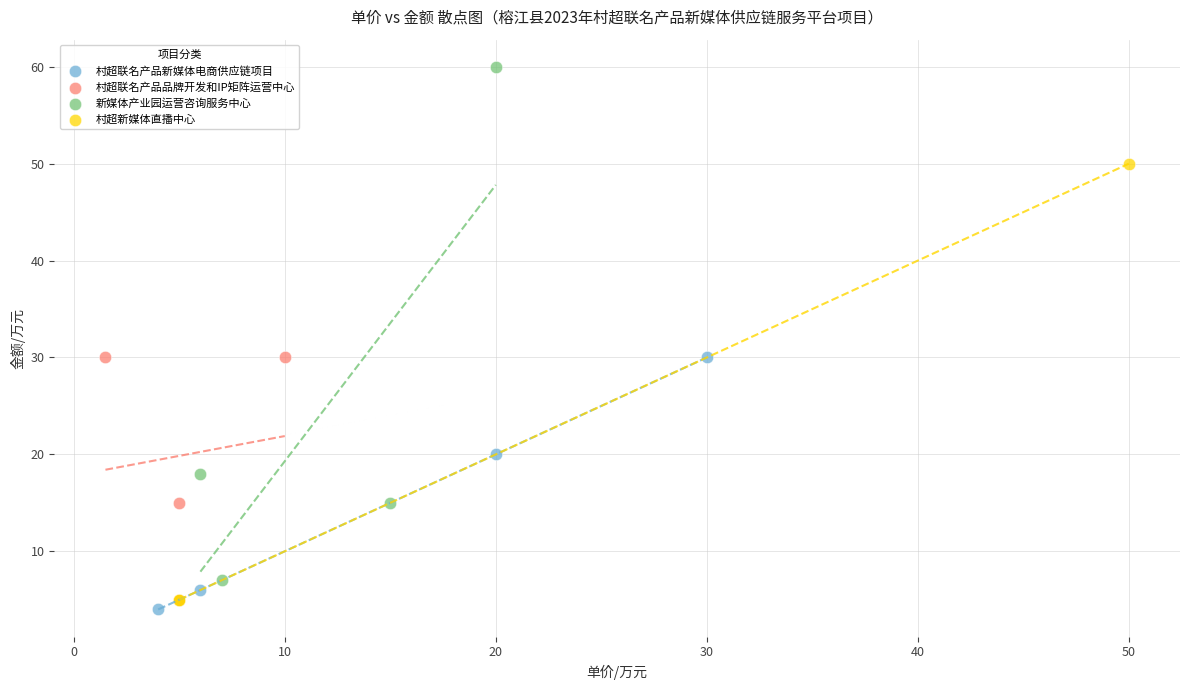

Which series has the widest spread of Y values?

新媒体产业园运营咨询服务中心